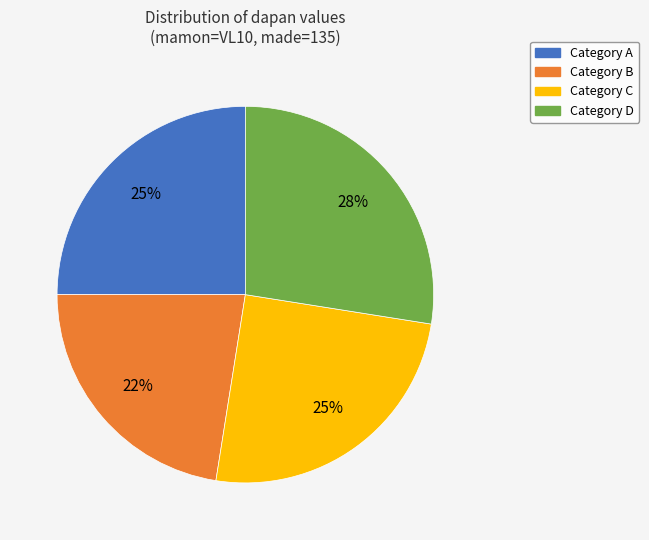

Is there a majority slice in this chart?

No